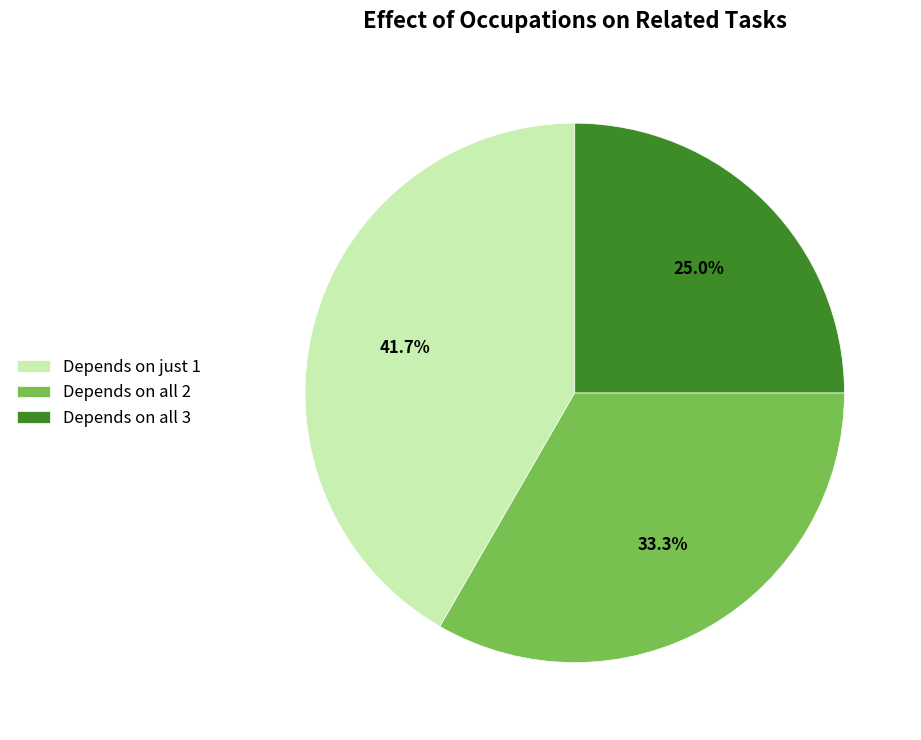

Rank the categories by value from highest to lowest.

Depends on just 1, Depends on all 2, Depends on all 3